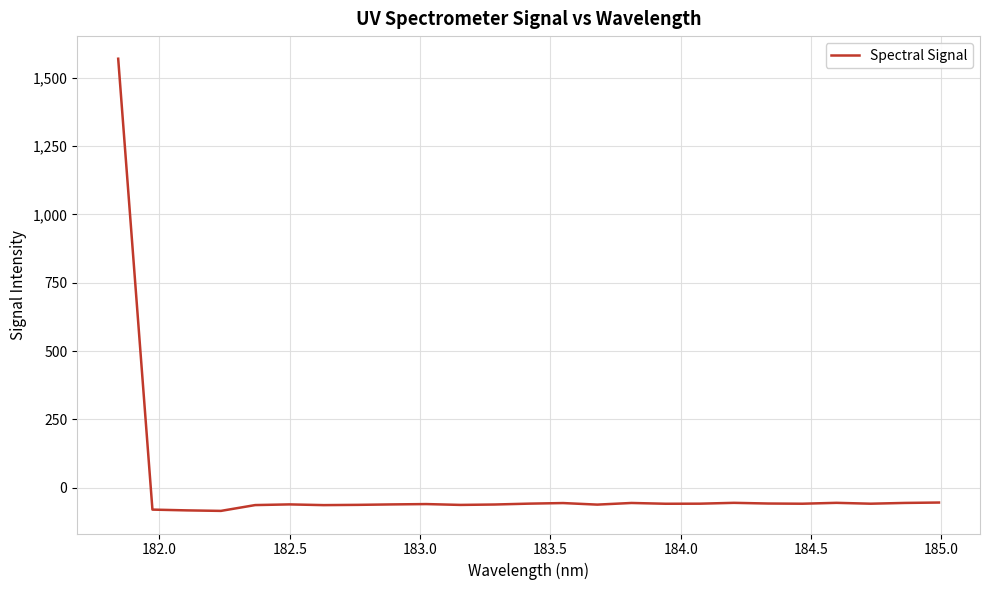

What is the maximum value shown in the chart?

1569.6